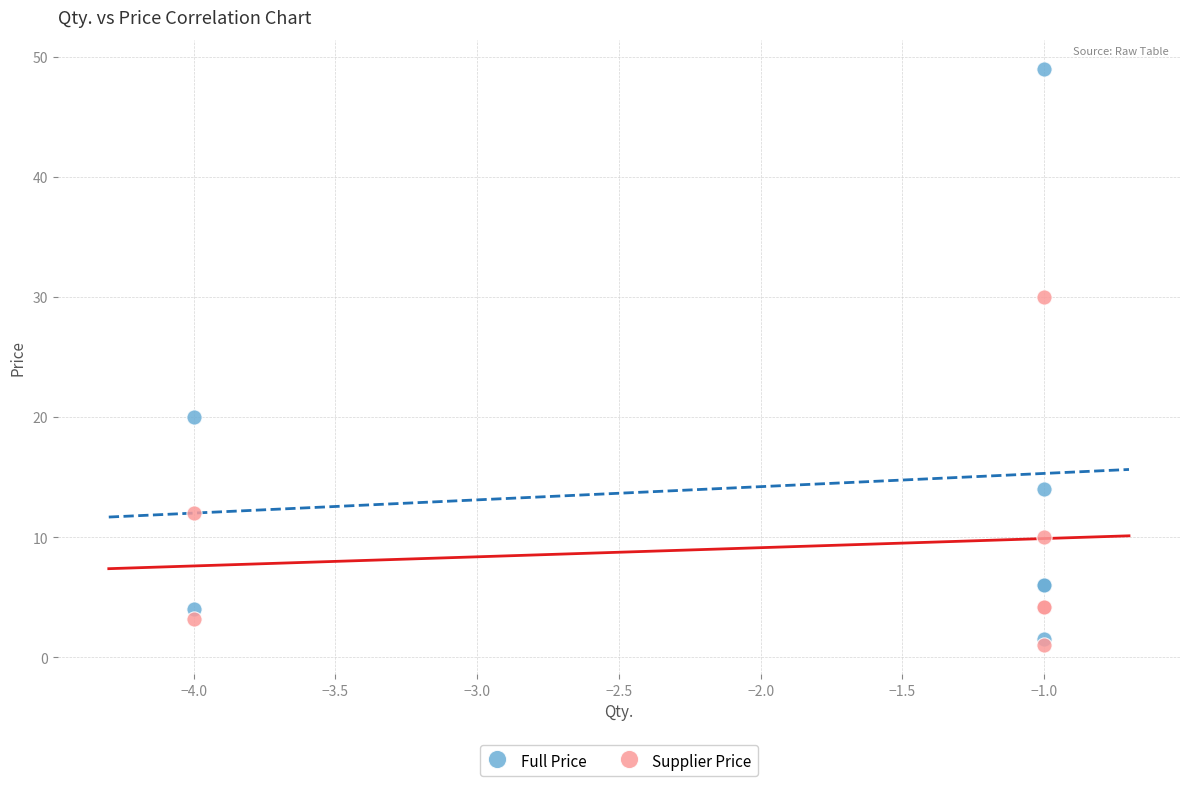

Which series reaches the maximum Y coordinate?

Full Price